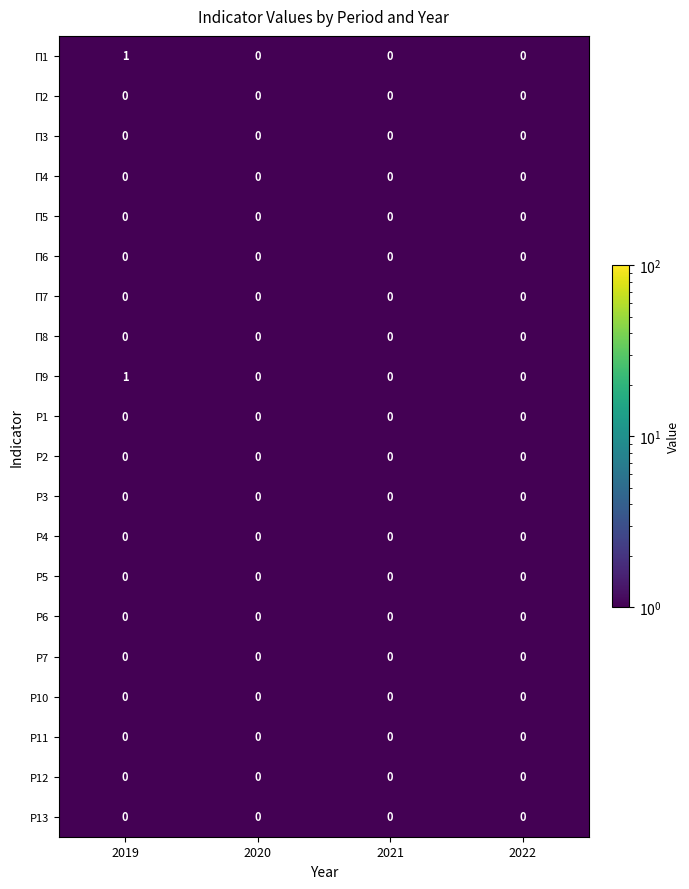

Is it true that П7 equals 0 at 2020?

True